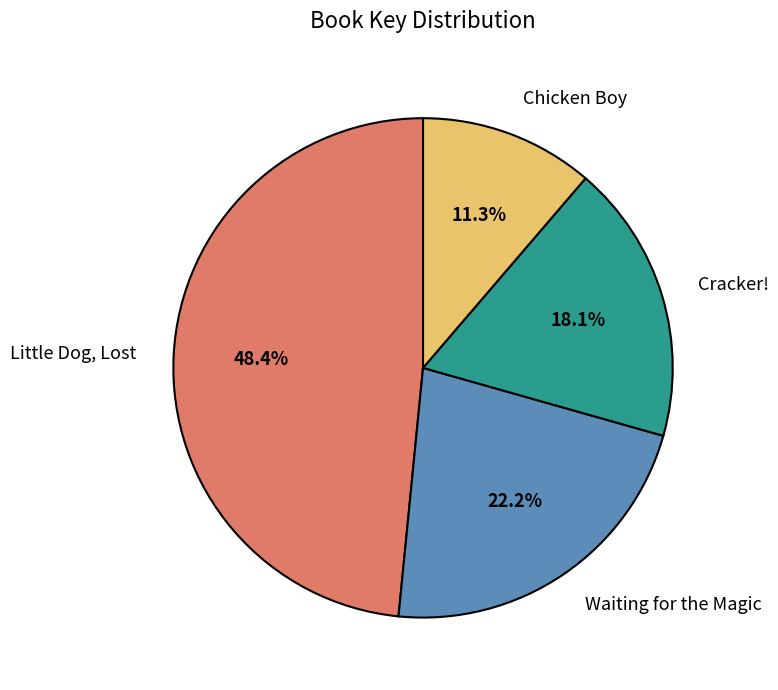

Which has a higher value, Chicken Boy or Little Dog, Lost?

Little Dog, Lost